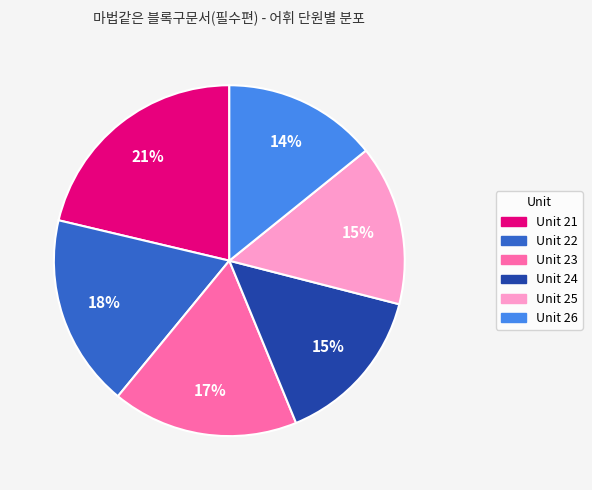

True or false: Unit 21 accounts for 21% of the total.

True